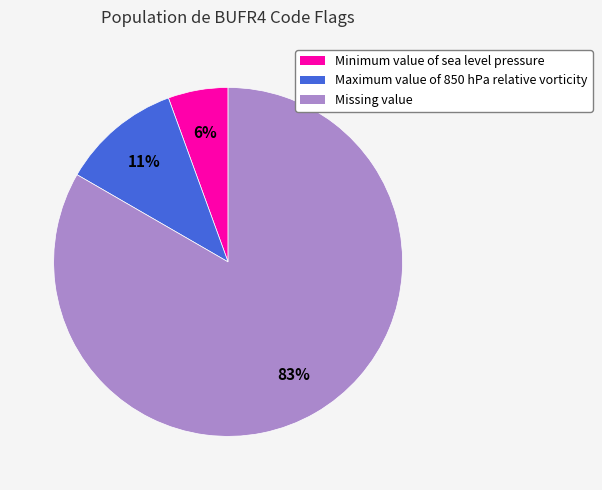

How many segments does this pie chart have?

3